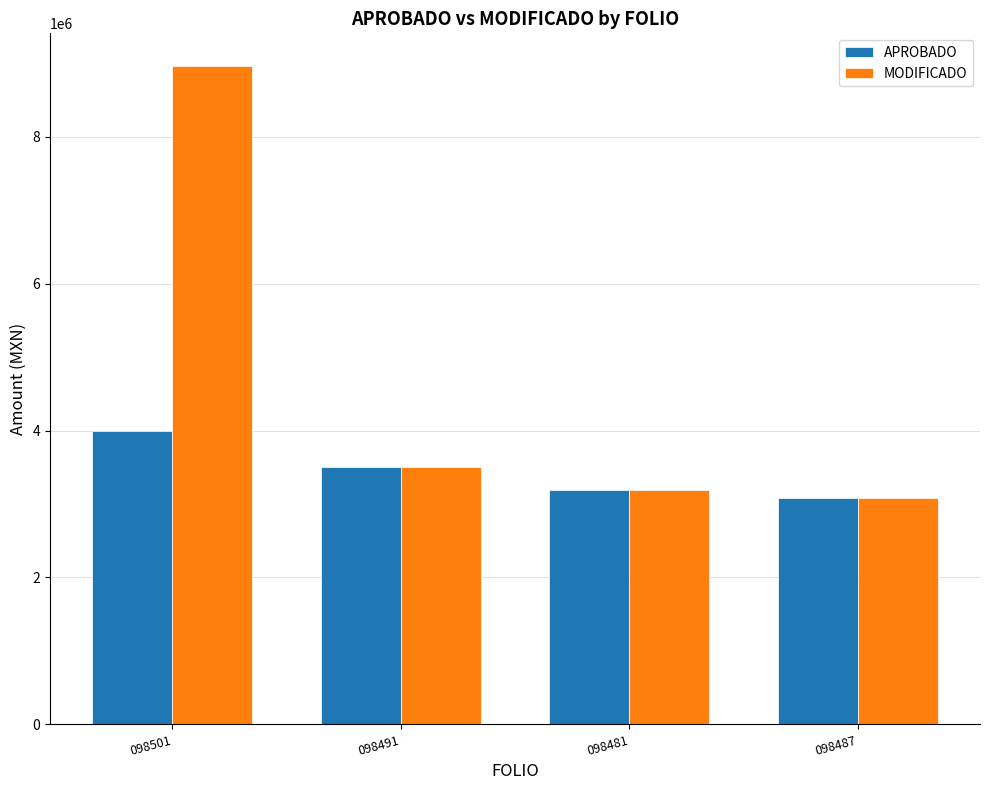

Which category has the highest value across all series?

098501